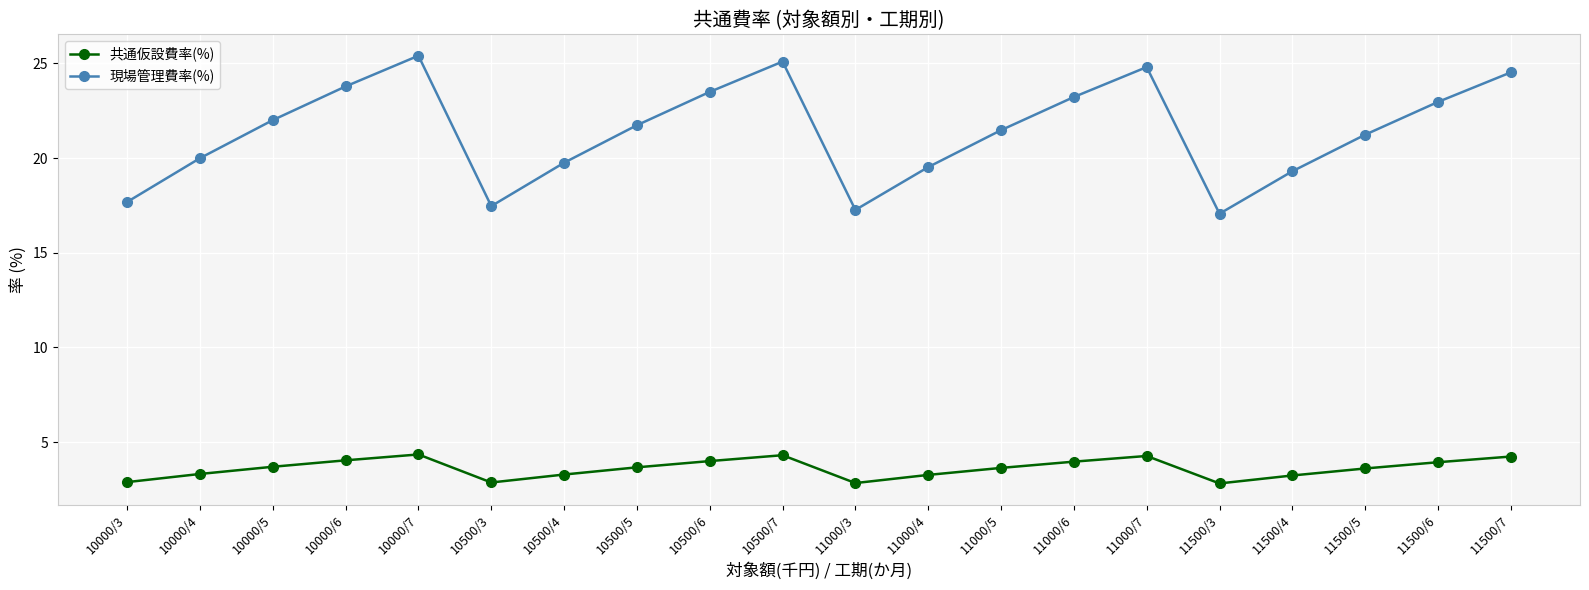

What is the lowest value of the 共通仮設費率(%) series?

2.8